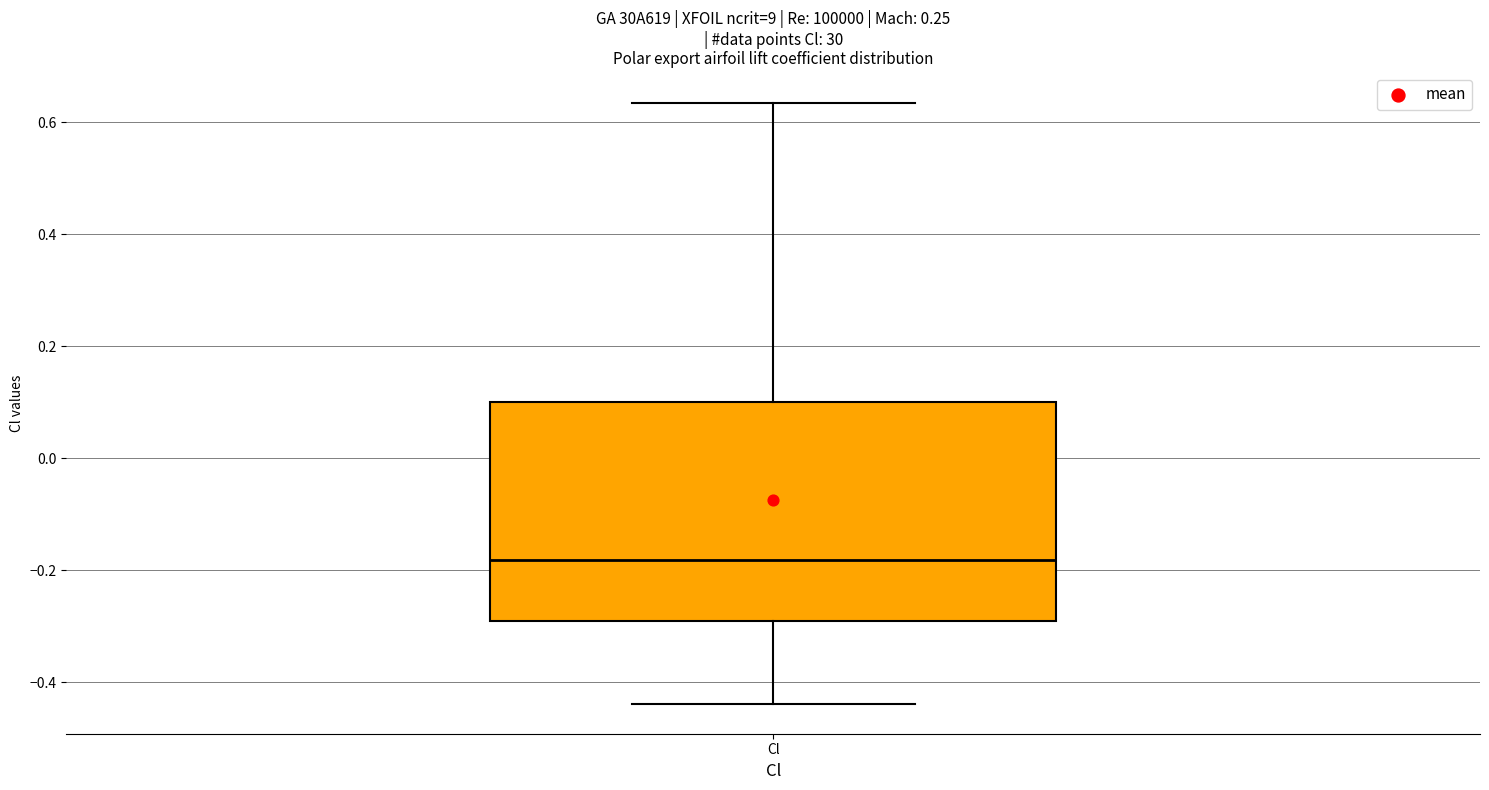

Read this box plot against the y-axis: the position of the median line, the range covered by the box, and the ends of both whiskers. The values are not printed on the chart, so give them approximately, as read against the axis.

median -0.18, box -0.30 to 0.10, whiskers -0.44 to 0.64